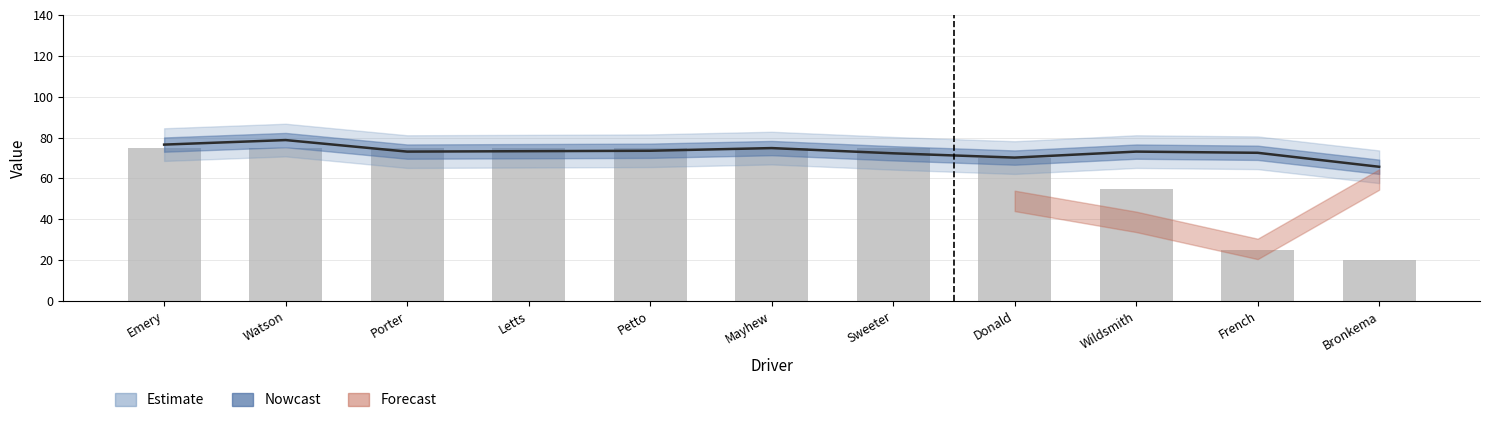

What is the value of the 5th bar from the left?

75